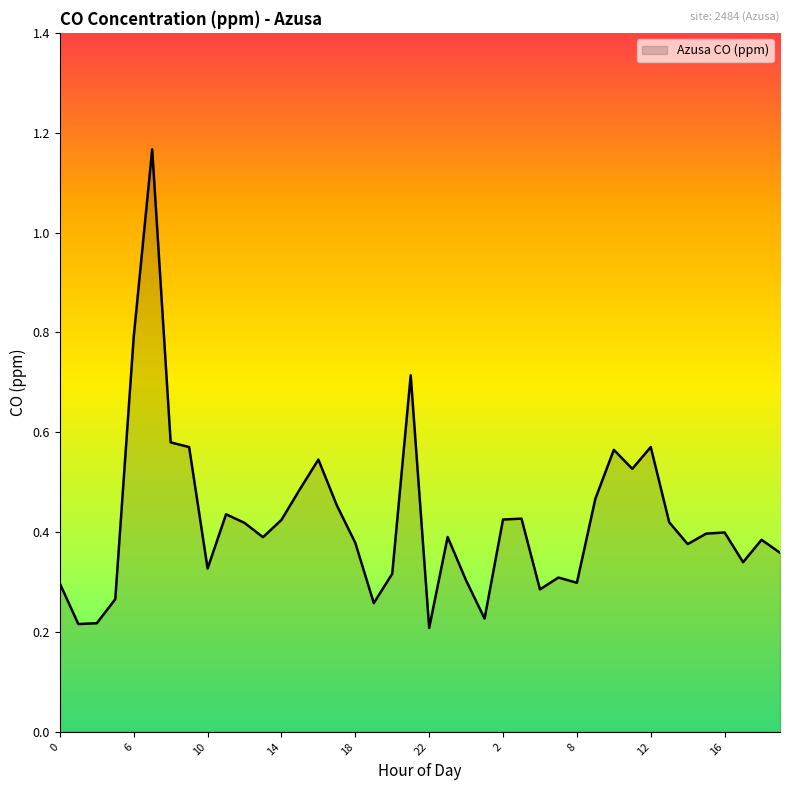

What is the difference between the maximum and minimum values?

1.0